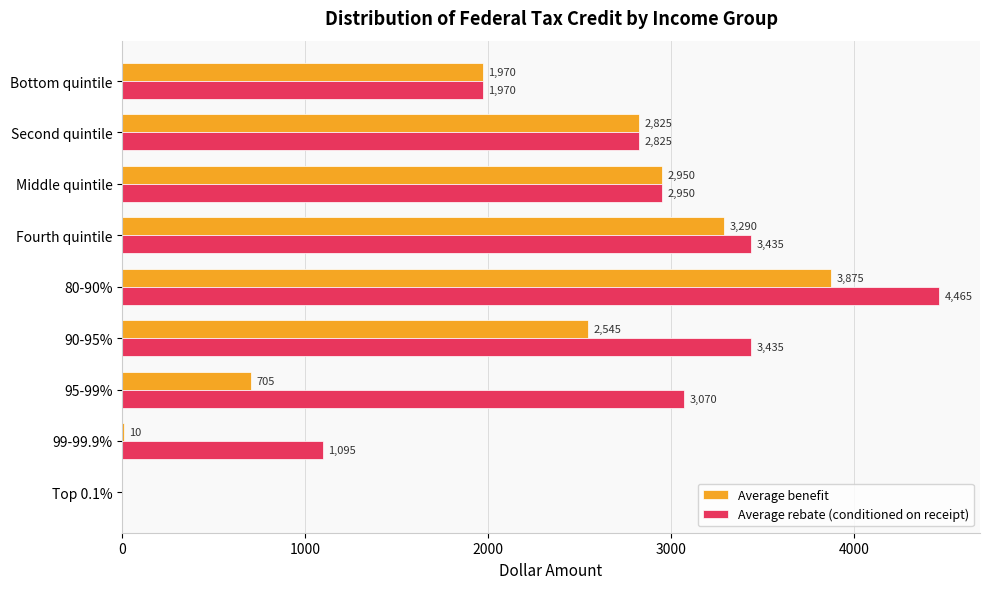

At which label does Average benefit reach its peak?

80-90%